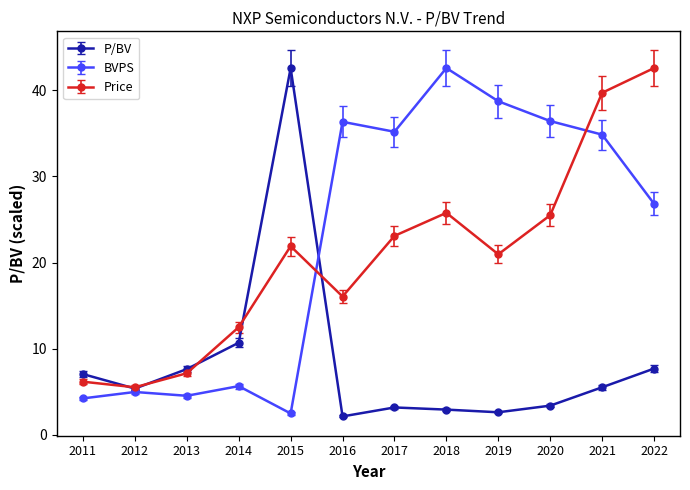

What is the lowest value of the BVPS series?

2.5